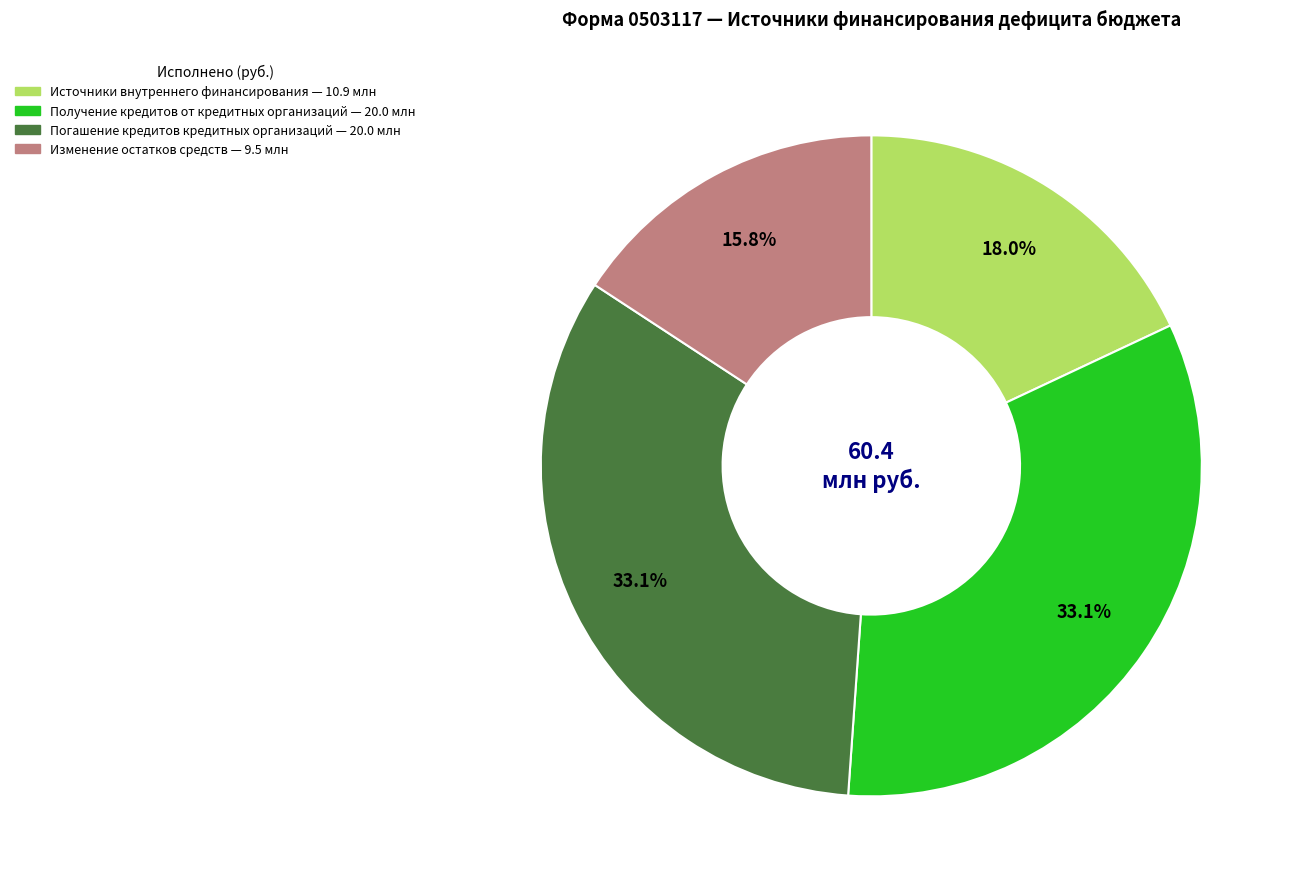

Is there any slice that represents more than half of the pie?

No